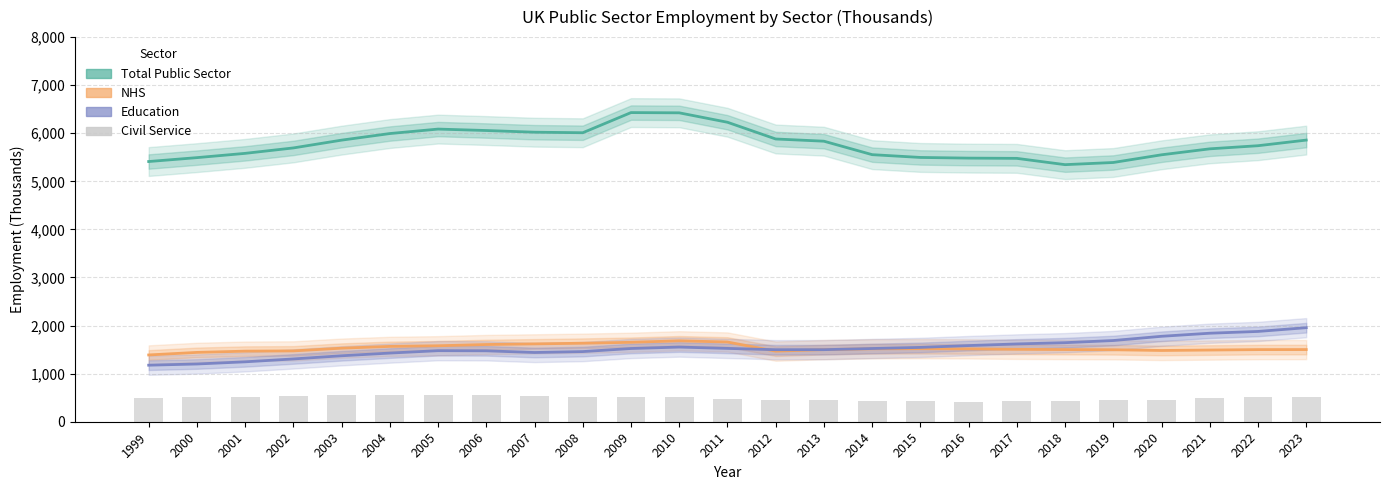

The value of Total Public Sector at 2004 is 2076. True or false?

False